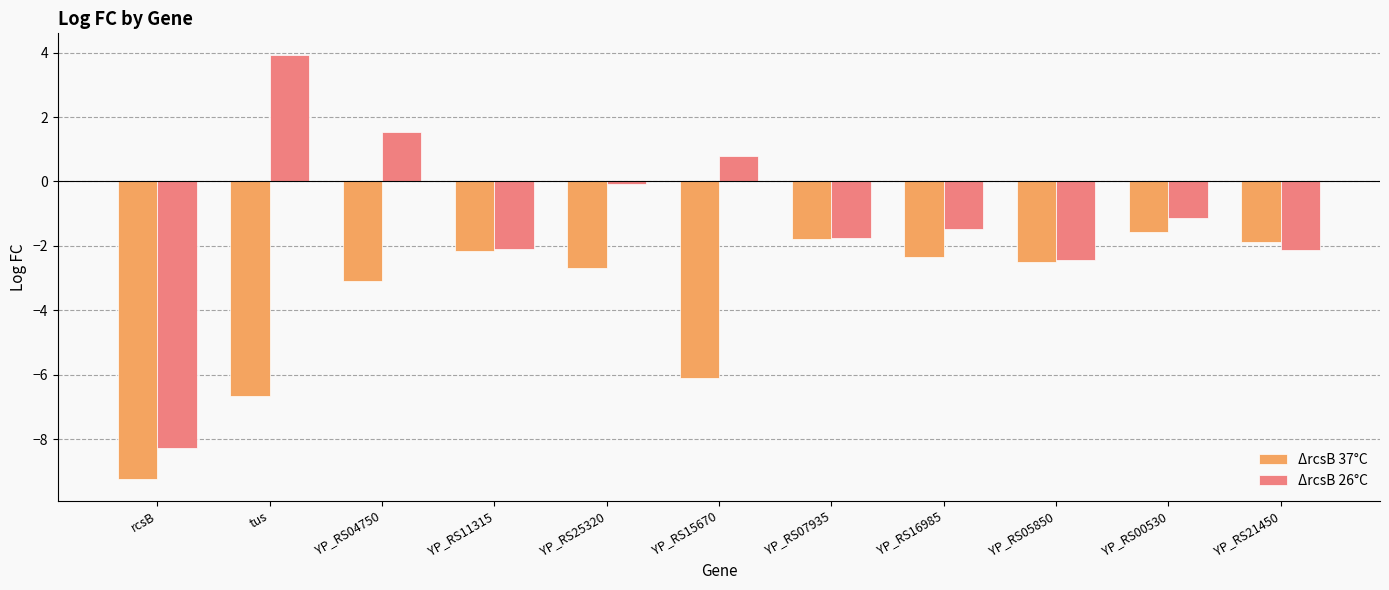

Reading left to right, what are all the values shown in this chart?

ΔrcsB 37°C: -9.2	-6.7	-3.1	-2.2	-2.7	-6.1	-1.8	-2.3	-2.5	-1.6	-1.9
ΔrcsB 26°C: -8.3	3.9	1.5	-2.1	-0.1	0.8	-1.7	-1.5	-2.4	-1.1	-2.1